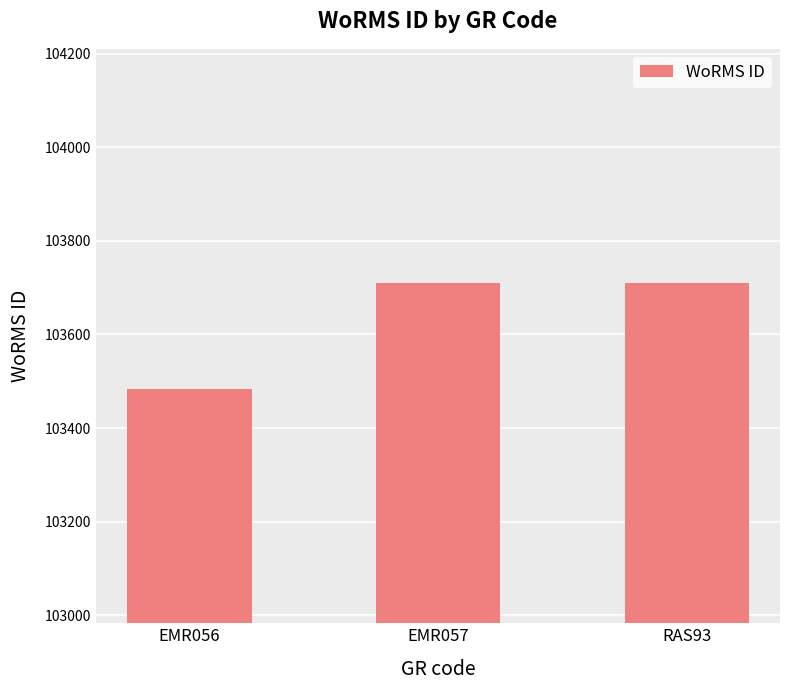

What is the maximum value shown in the chart?

103710